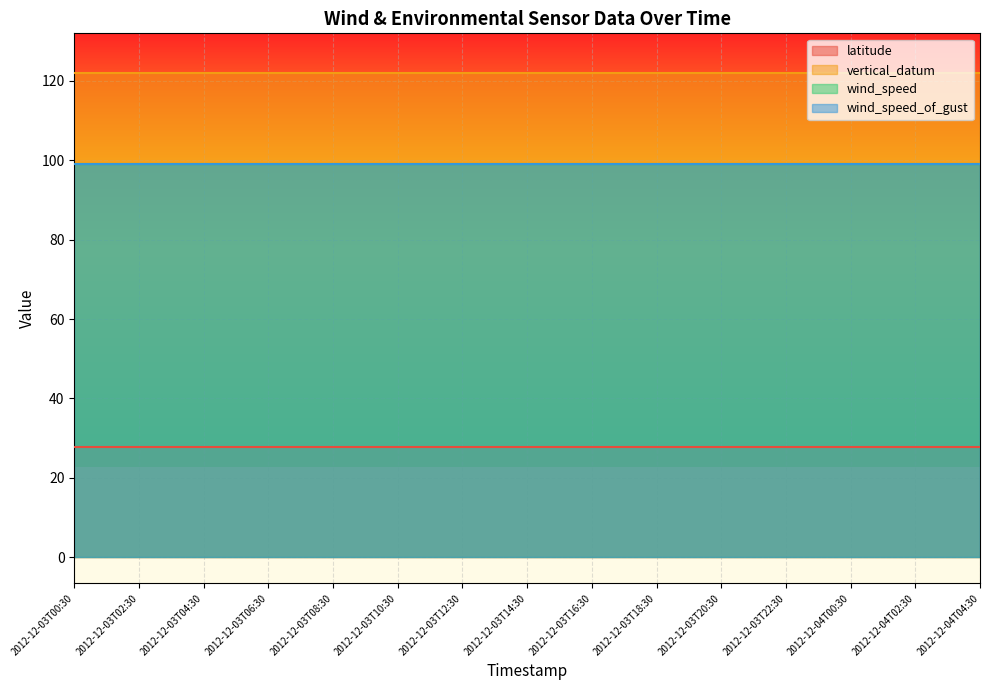

List the series in order of their peak value, highest first.

vertical_datum, wind_speed, wind_speed_of_gust, latitude